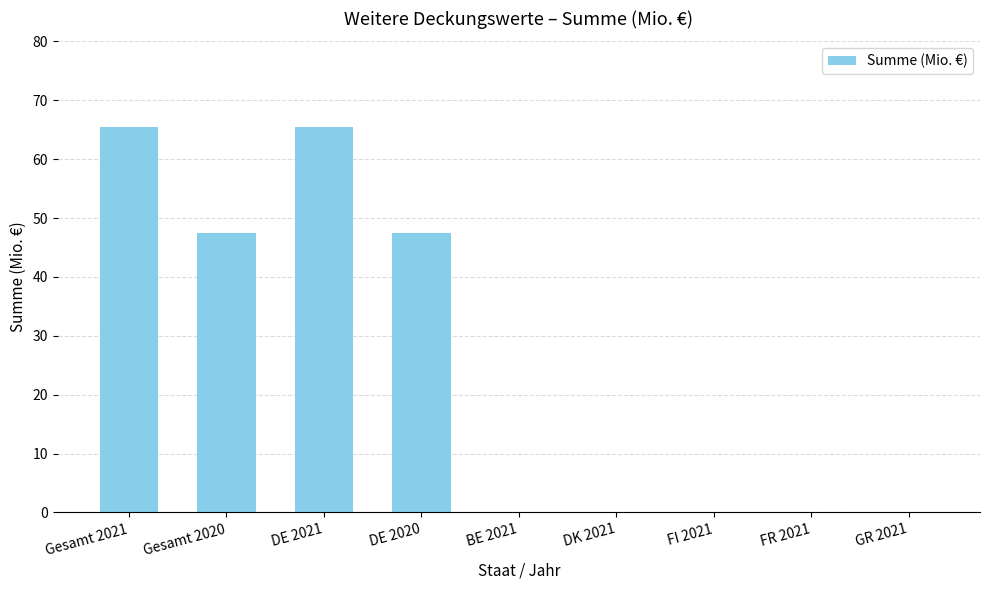

Reading left to right, list all the values displayed in this chart.

Gesamt 2021=65.5	Gesamt 2020=47.5	DE 2021=65.5	DE 2020=47.5	BE 2021=0.0	DK 2021=0.0	FI 2021=0.0	FR 2021=0.0	GR 2021=0.0